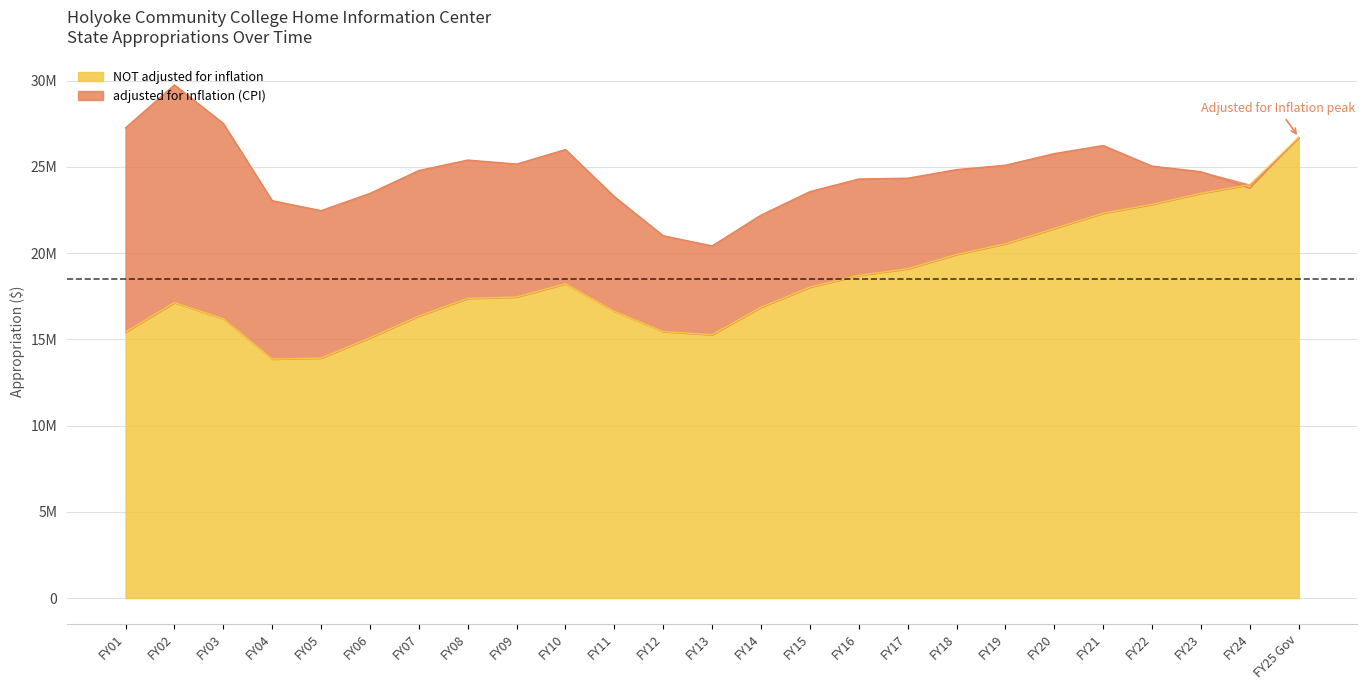

What is the label of the 9th point from the right?

FY17